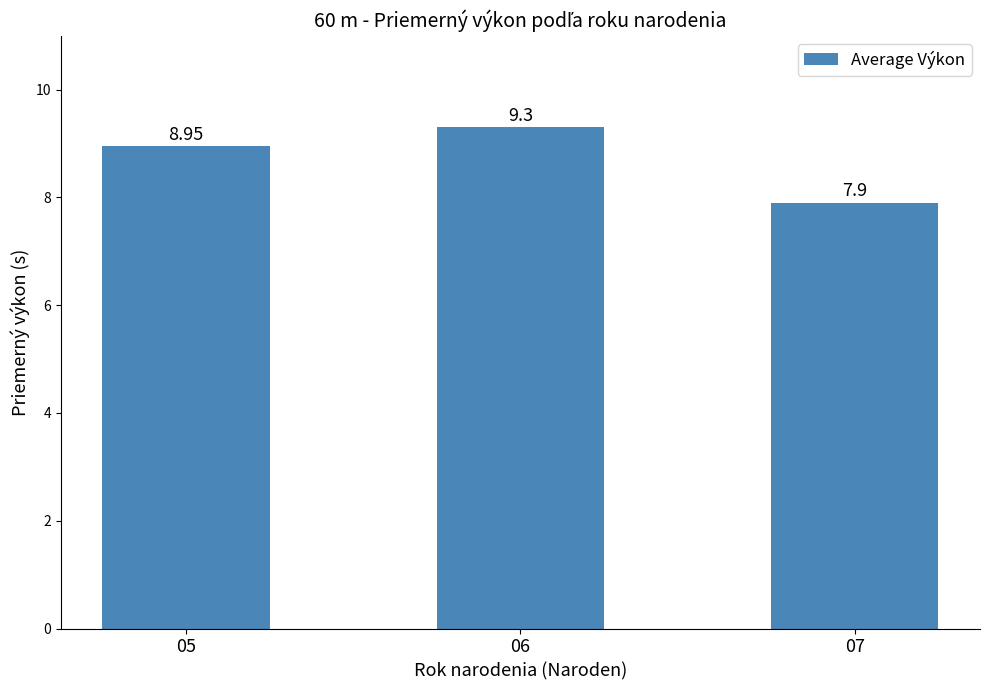

Which has a higher value, 05 or 07?

05